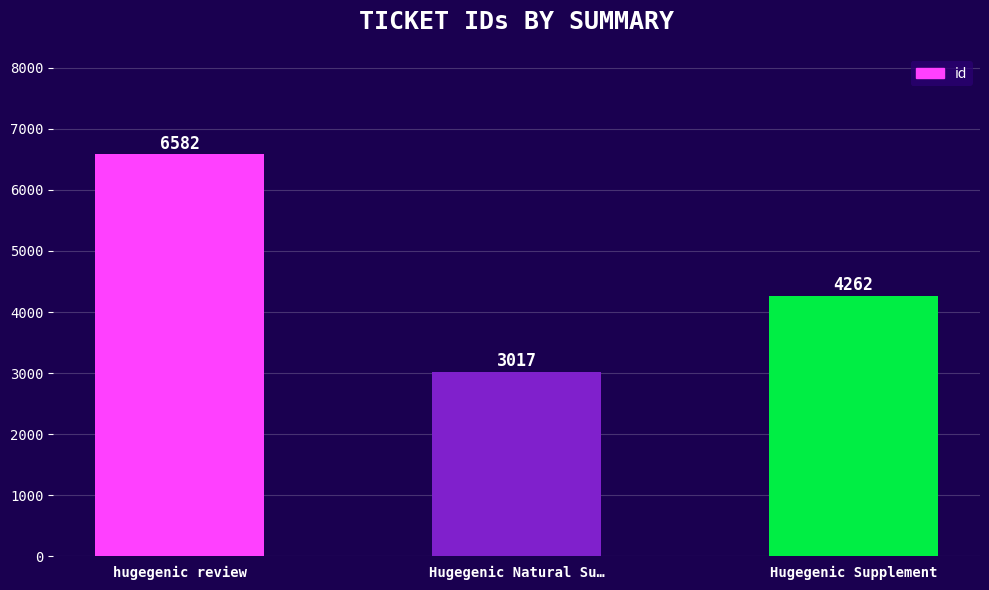

At which category does the chart reach its minimum across all series?

Hugegenic Natural Su…